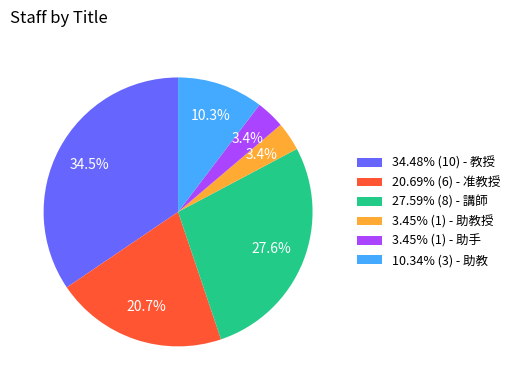

Is there any slice that represents more than half of the pie?

No